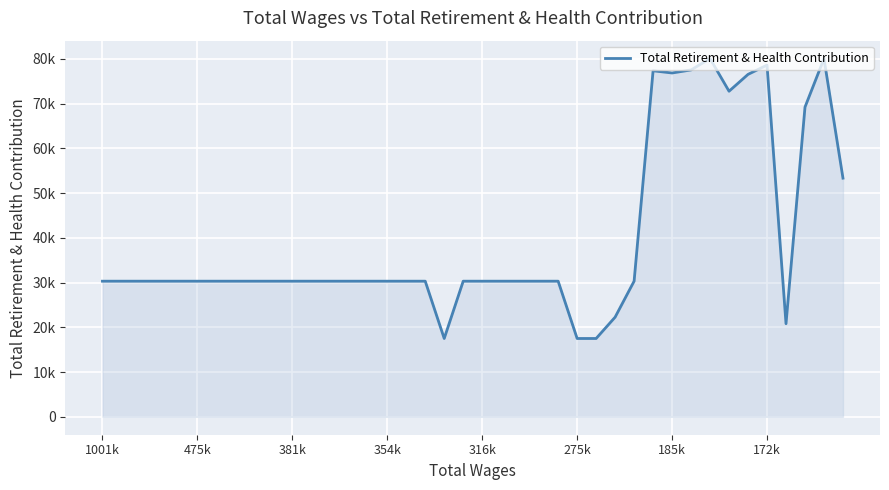

Does the chart have visible grid lines?

Yes